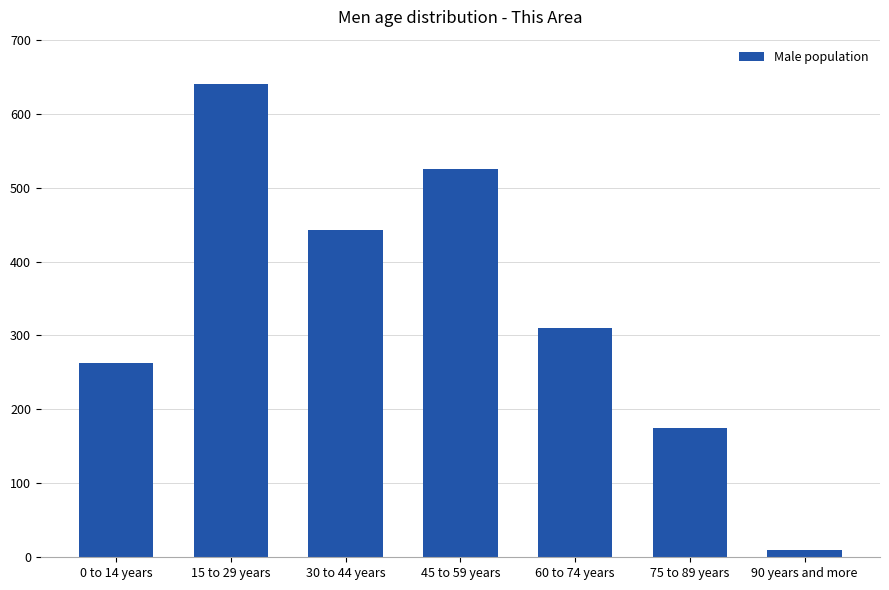

What value does the data have at 30 to 44 years, to the nearest 50?

450